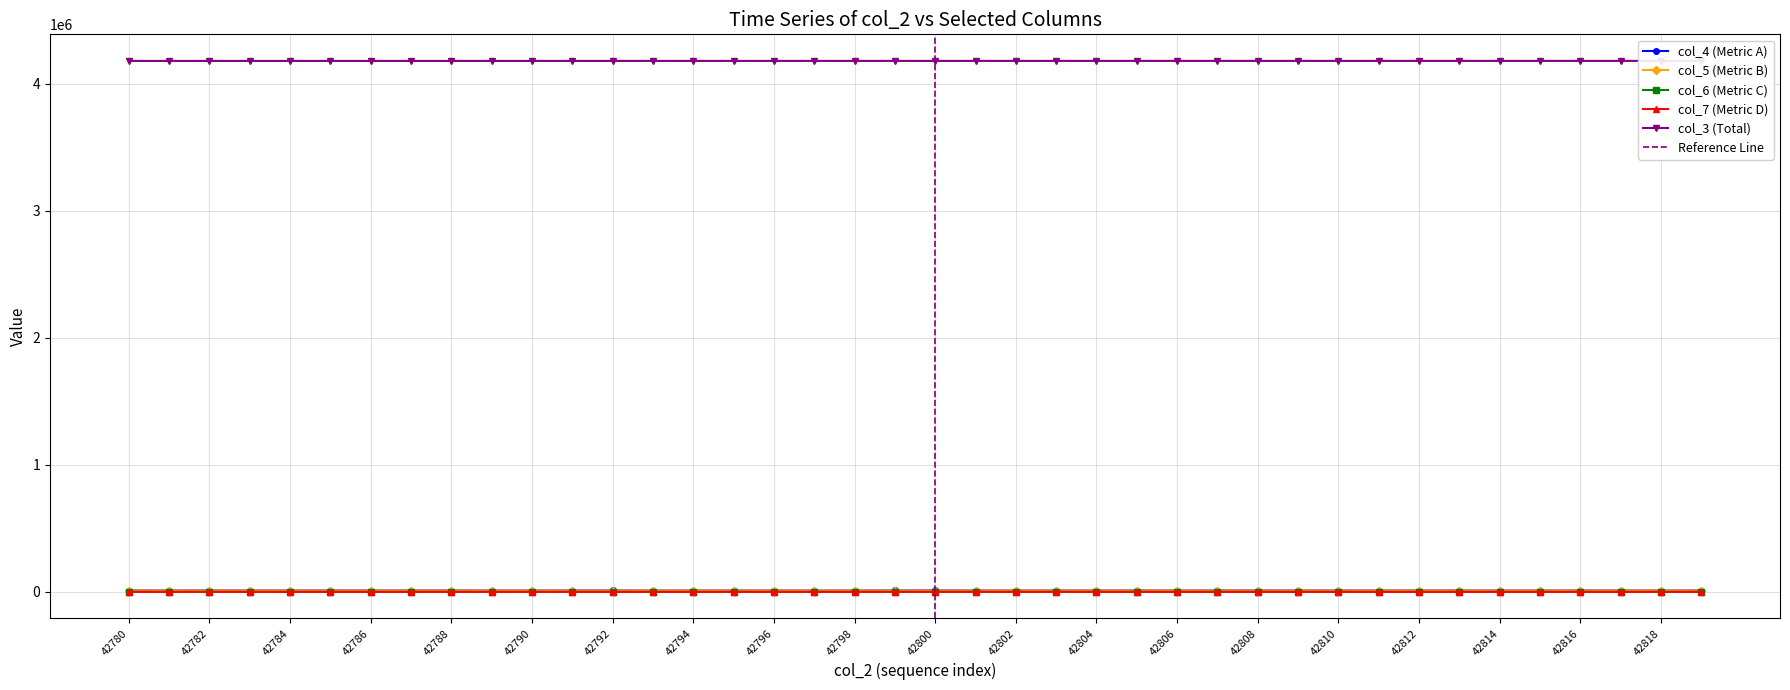

Where is col_5 nearest to the value 9223?

42819